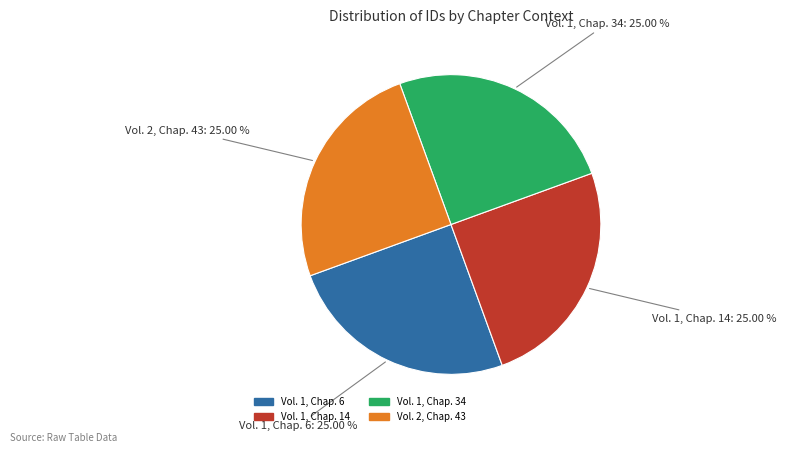

Does Vol. 1, Chap. 6 account for over 50% of the chart?

No